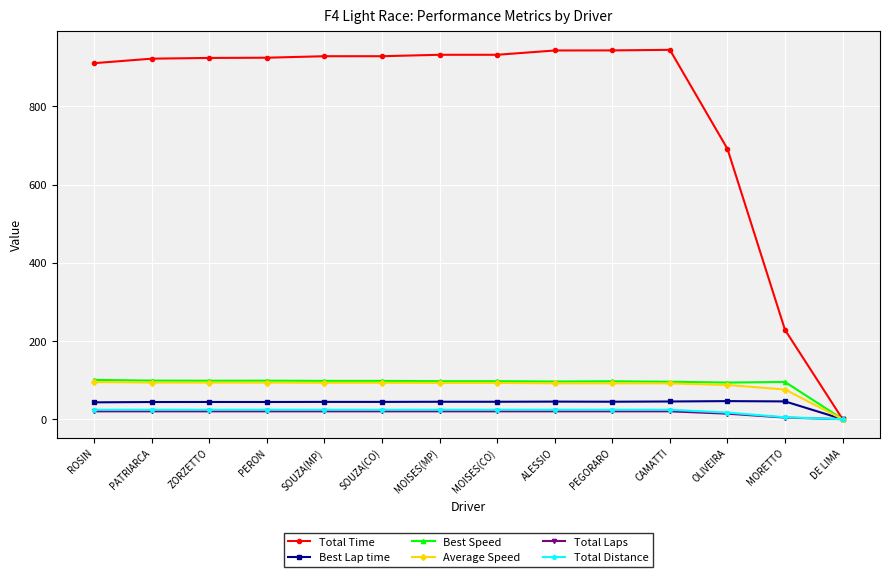

What is the label of the 14th point from the right?

ROSIN